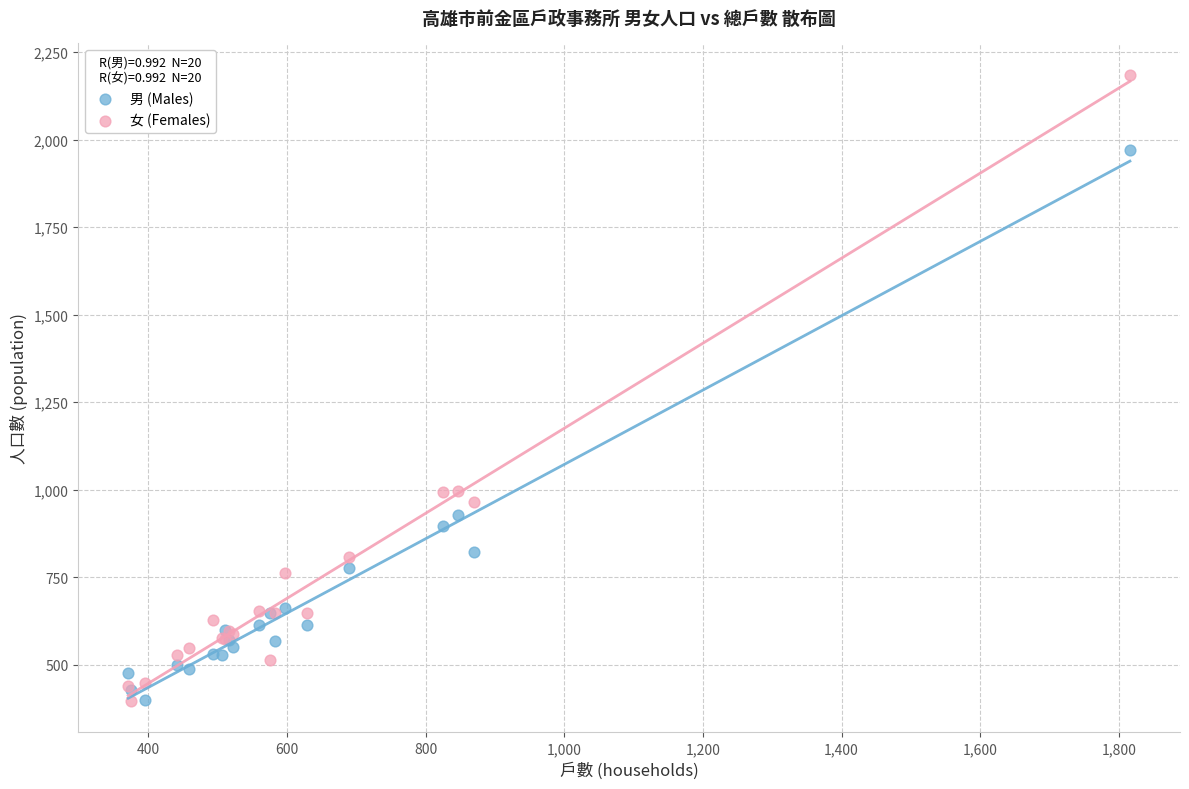

What are all the series names shown in the legend?

男 (Males), 女 (Females)